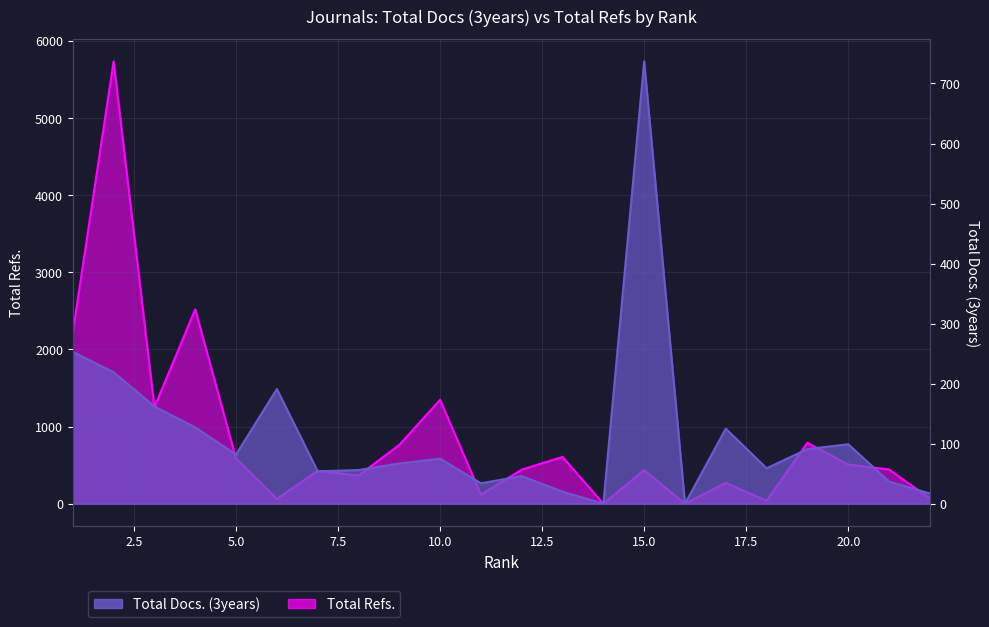

Where is the first local minimum for Total Docs. (3years)?

5